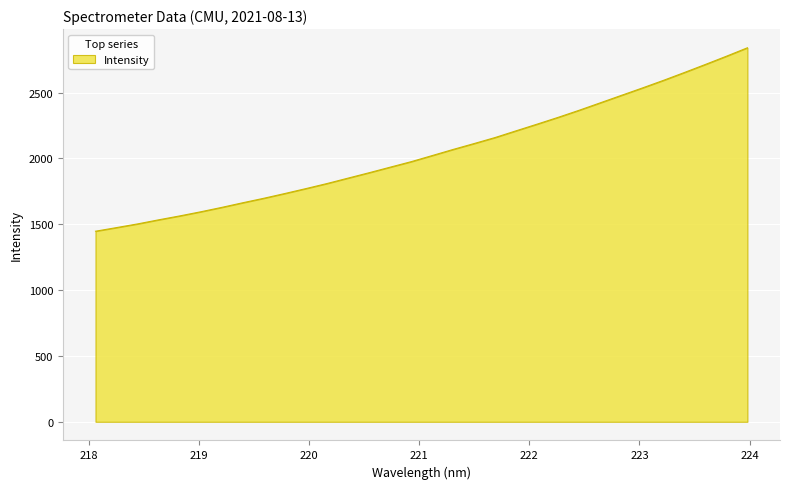

What is the maximum value shown in the chart?

2840.0